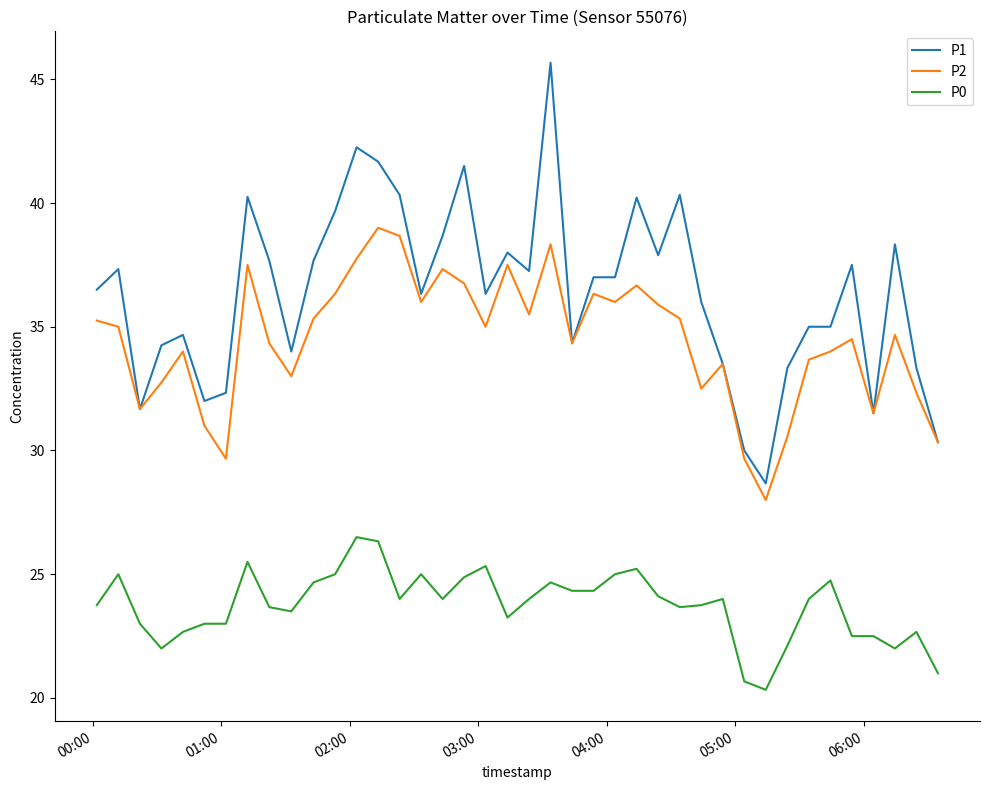

True or false: P2 and P0 intersect in this chart.

False